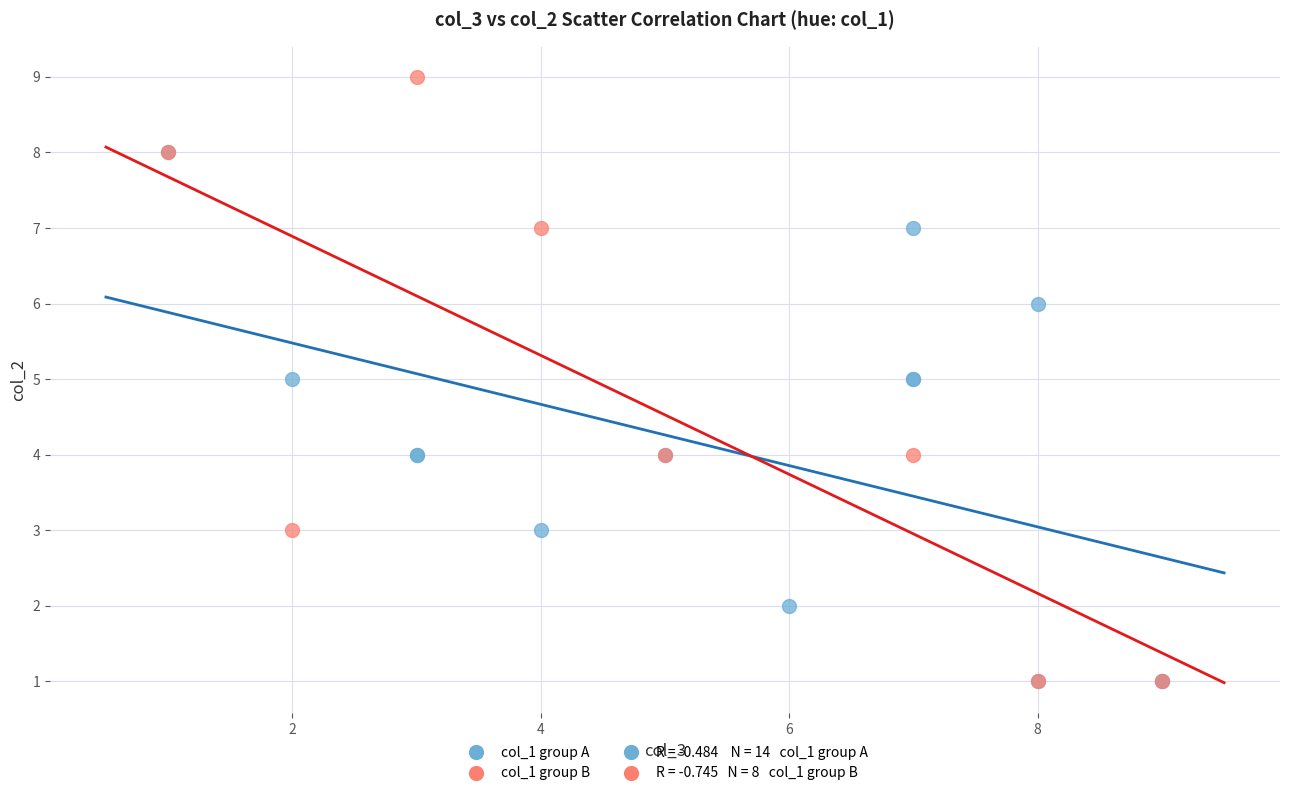

Which series reaches the maximum Y coordinate?

col_1 group B